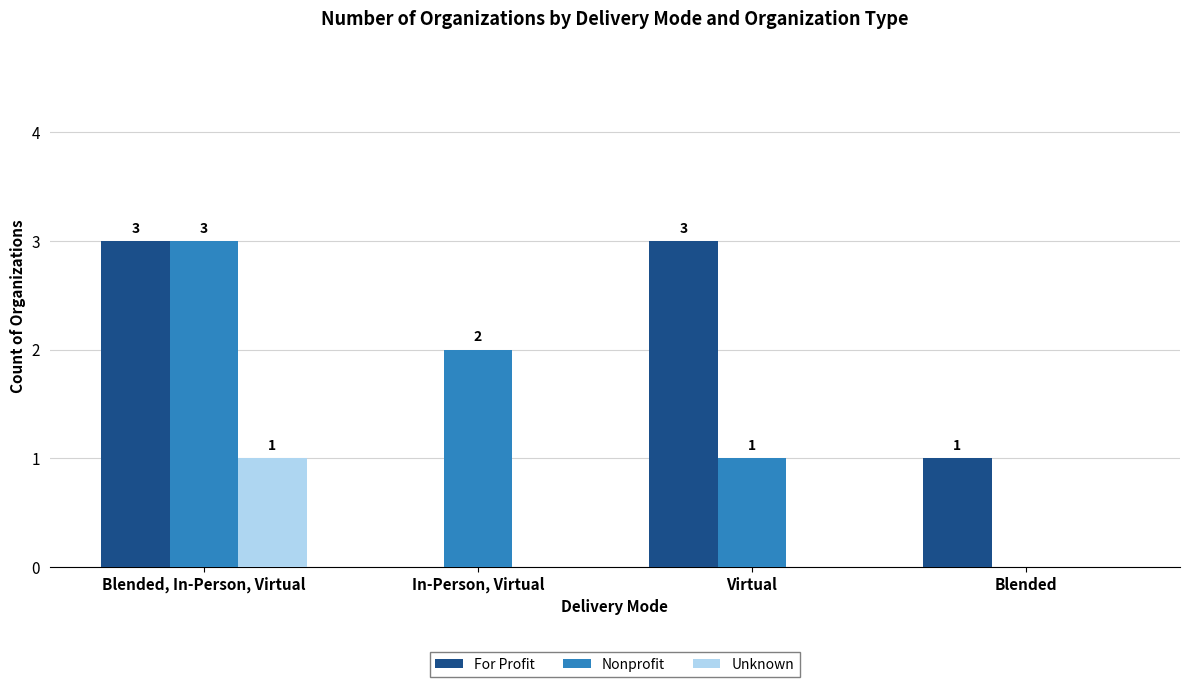

Count the Nonprofit values in the range 1 to 3.

3